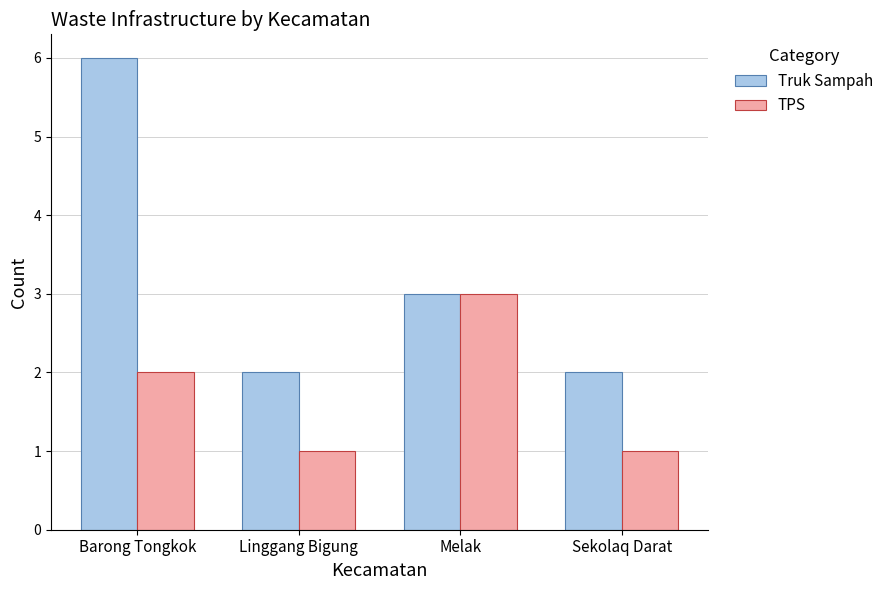

Reading left to right, extract all data points from this chart.

Truk Sampah: Barong Tongkok=6	Linggang Bigung=2	Melak=3	Sekolaq Darat=2
TPS: Barong Tongkok=2	Linggang Bigung=1	Melak=3	Sekolaq Darat=1